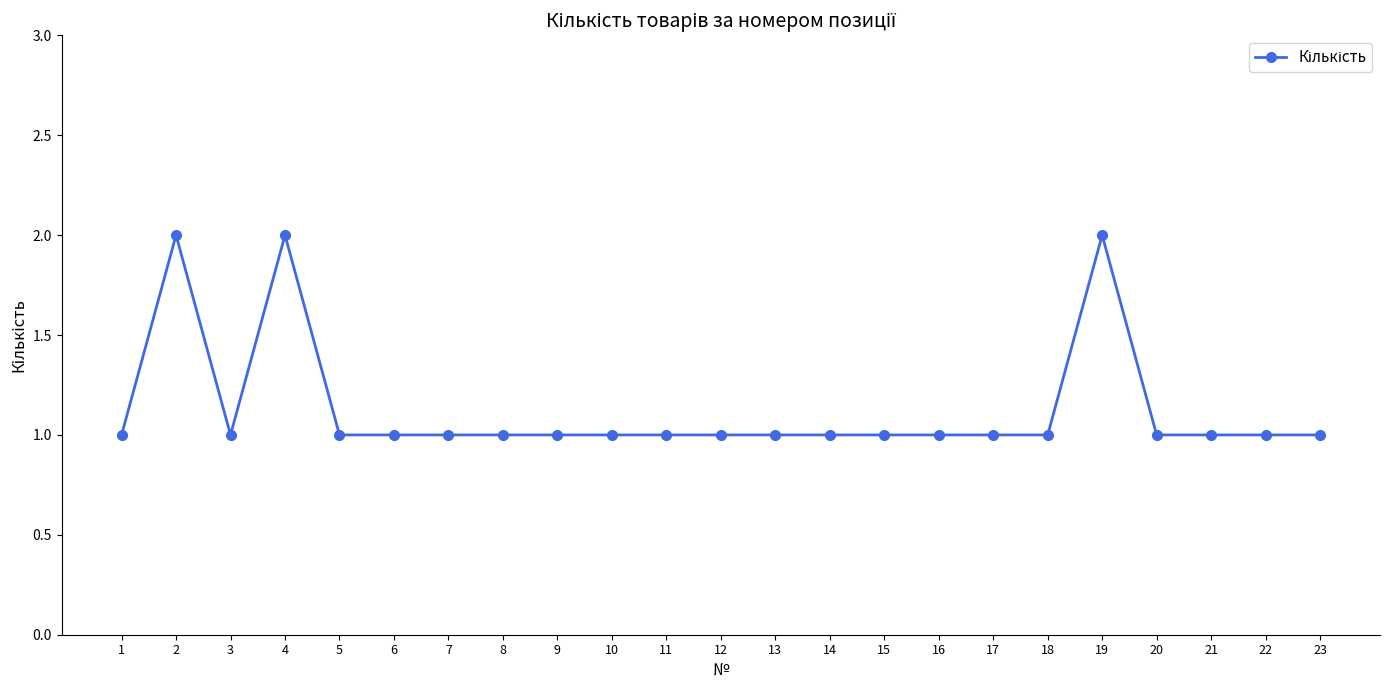

What is the value of the 17th point from the left?

1